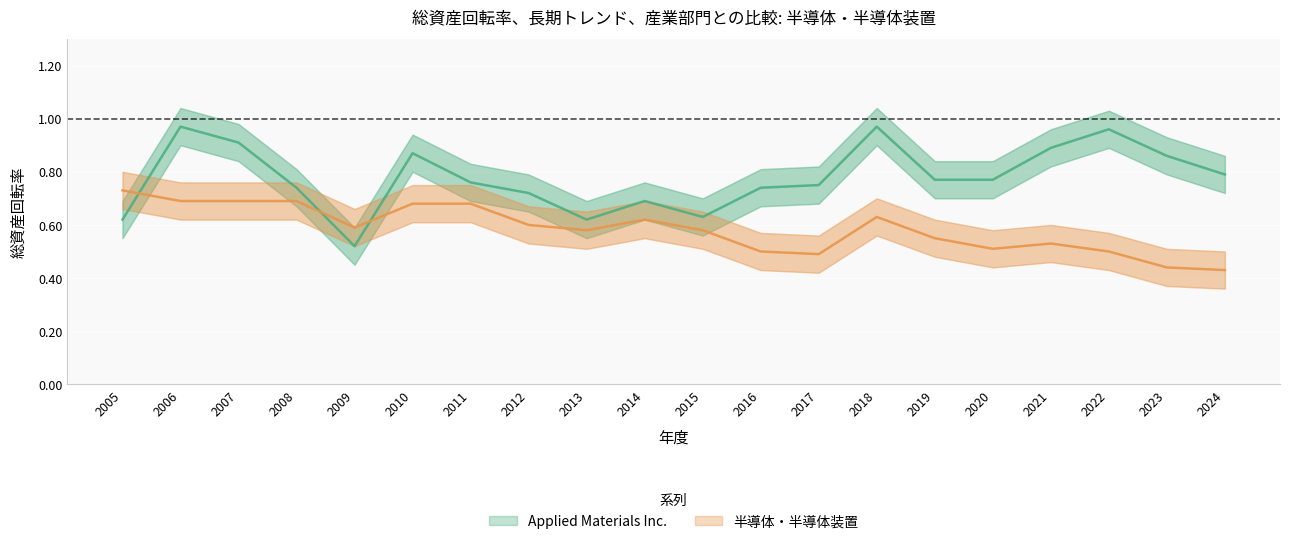

Reading left to right, transcribe all the data shown in this chart.

Applied Materials Inc.: 2005=0.6	2006=1.0	2007=0.9	2008=0.7	2009=0.5	2010=0.9	2011=0.8	2012=0.7	2013=0.6	2014=0.7	2015=0.6	2016=0.7	2017=0.8	2018=1.0	2019=0.8	2020=0.8	2021=0.9	2022=1.0	2023=0.9	2024=0.8
半導体・半導体装置: 2005=0.7	2006=0.7	2007=0.7	2008=0.7	2009=0.6	2010=0.7	2011=0.7	2012=0.6	2013=0.6	2014=0.6	2015=0.6	2016=0.5	2017=0.5	2018=0.6	2019=0.6	2020=0.5	2021=0.5	2022=0.5	2023=0.4	2024=0.4